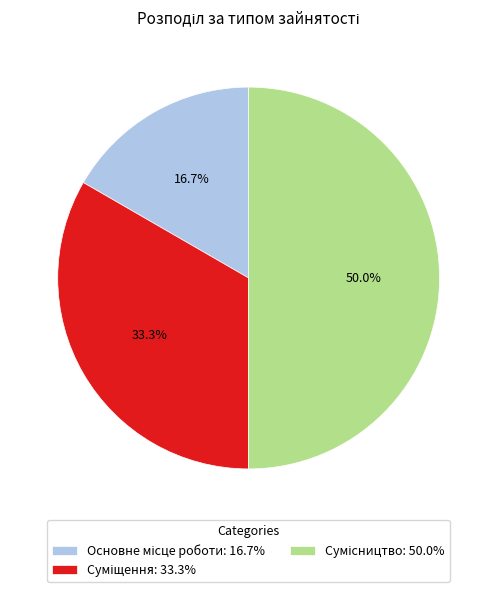

To the nearest percent, what percentage of the pie is Суміщення?

33%